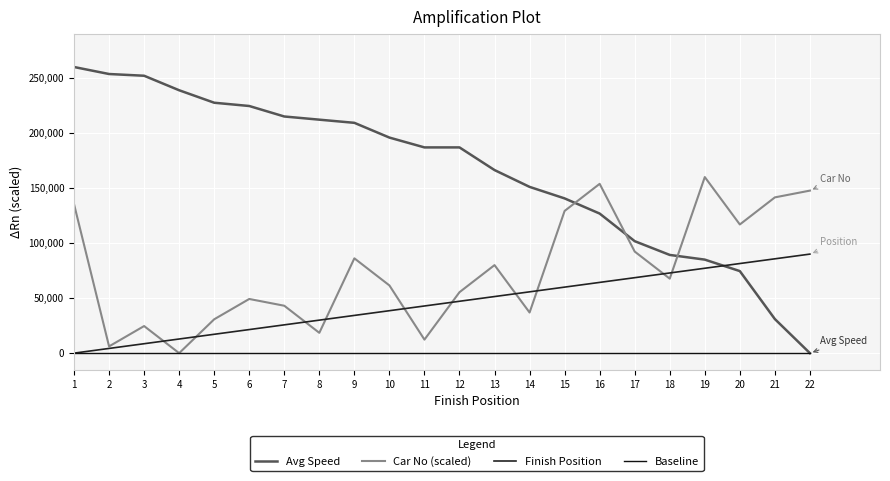

How many distinct data groups are displayed?

4